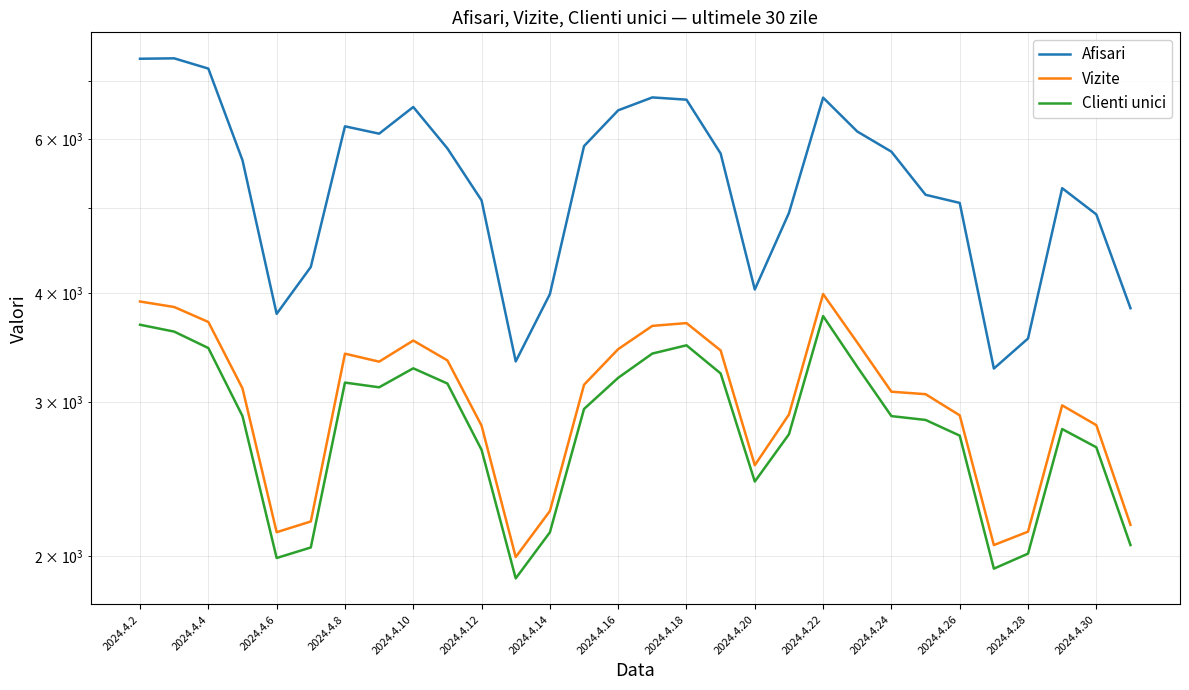

What is the value of the Clienti unici point at the 18th from the left?

3236